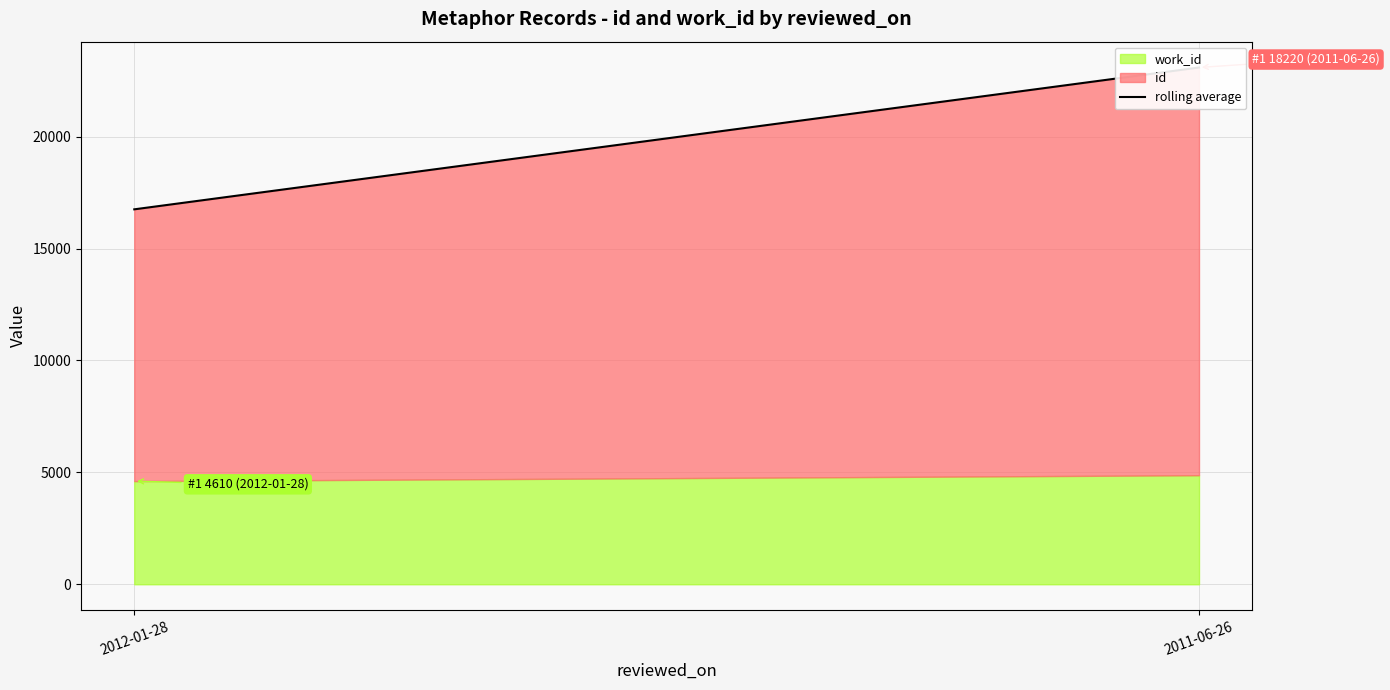

Approximately how many times larger is the value at 2012-01-28 compared to 2011-06-26?

0.7